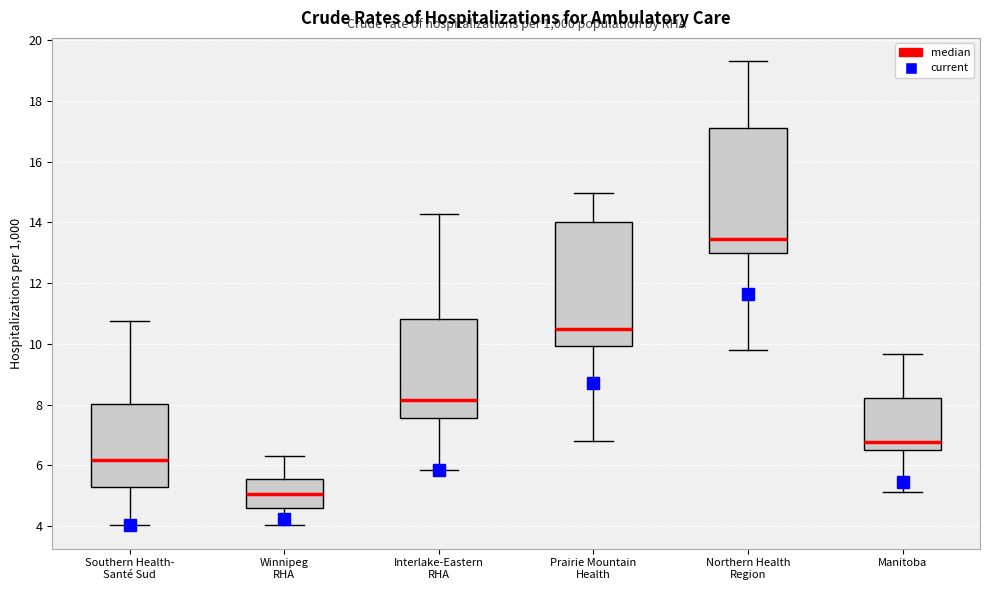

Which box has the highest median line?

Northern Health Region